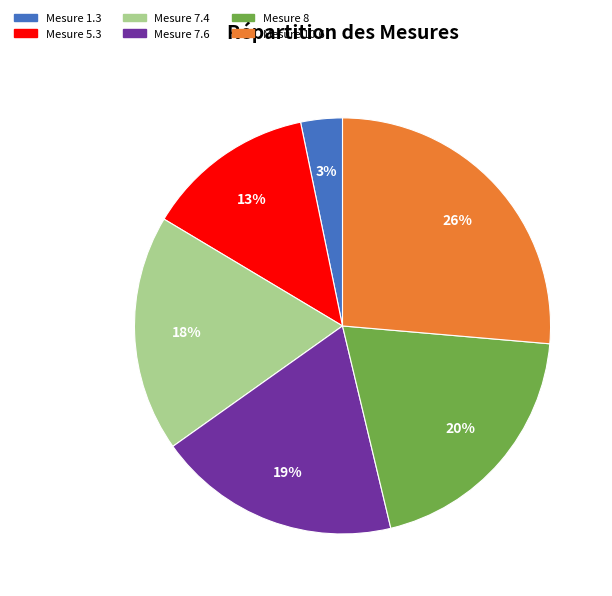

What is the smallest slice in the pie chart?

Mesure 1.3